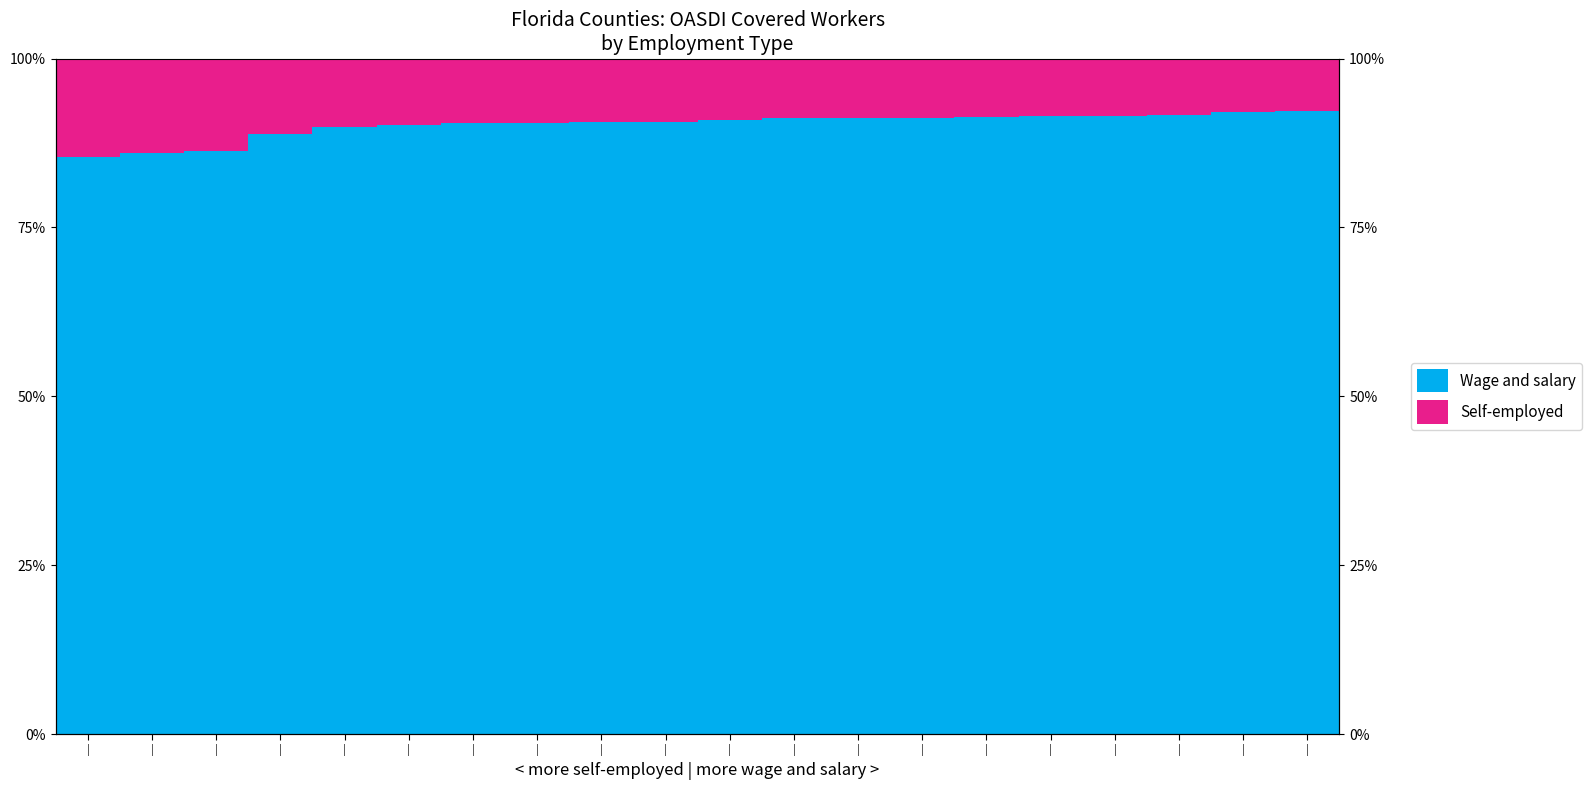

What is the label of the 17th bar from the left?

|